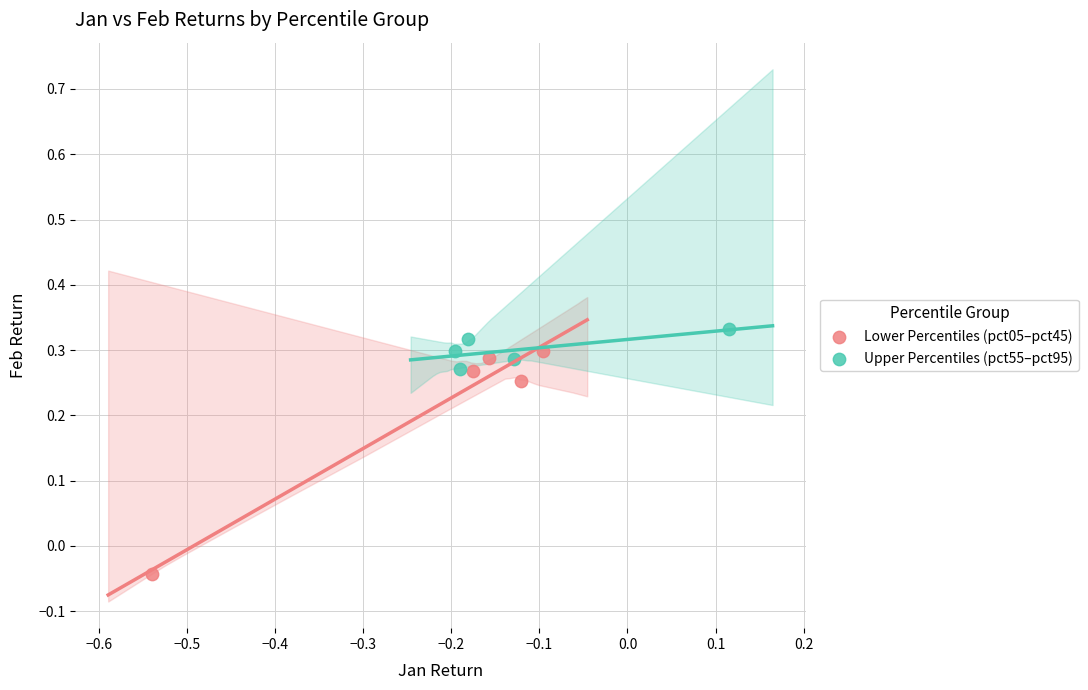

Which series reaches the minimum Y coordinate?

Lower Percentiles (pct05–pct45)